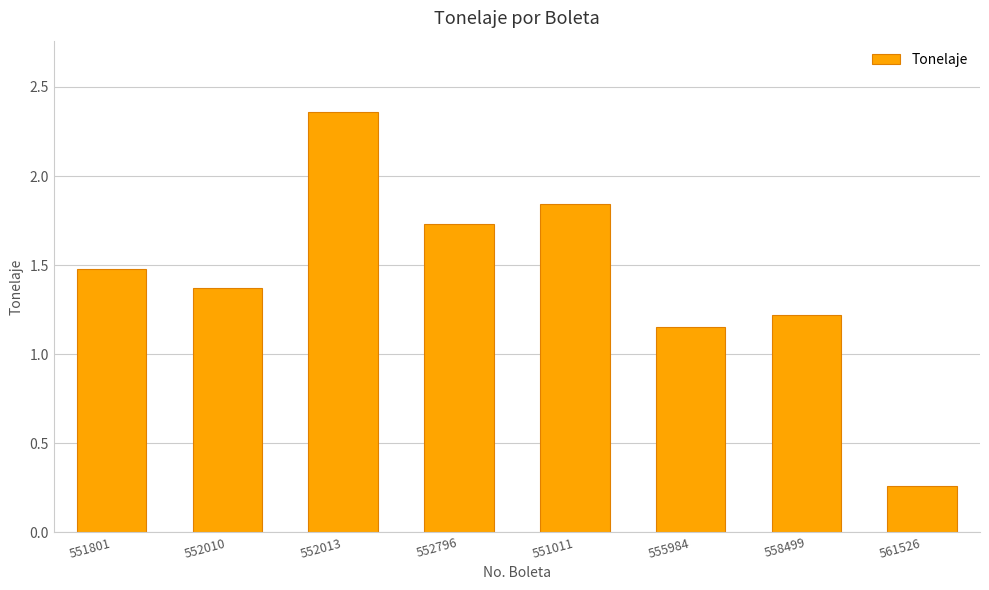

What position from the left is 552010?

2